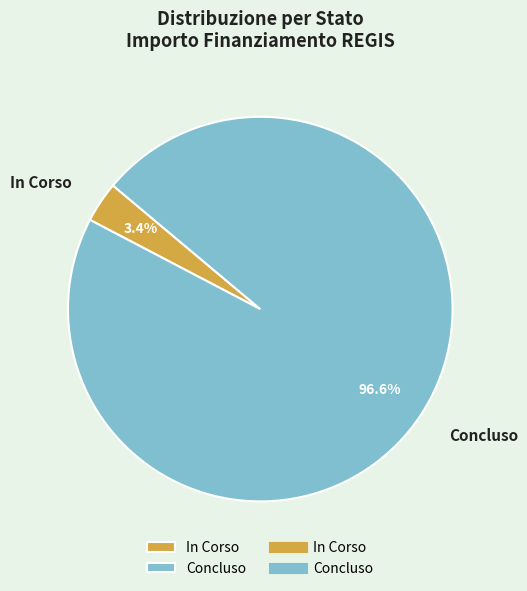

Rank the categories by value from lowest to highest.

In Corso, Concluso